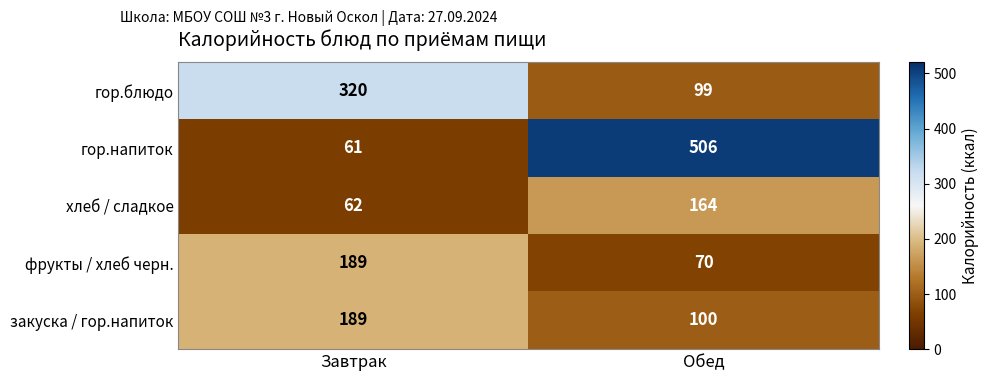

Reading right to left, list all the values displayed in this chart.

гор.блюдо: Обед=99	Завтрак=320
гор.напиток: Обед=506	Завтрак=61
хлеб / сладкое: Обед=164	Завтрак=62
фрукты / хлеб черн.: Обед=70	Завтрак=189
закуска / гор.напиток: Обед=100	Завтрак=189